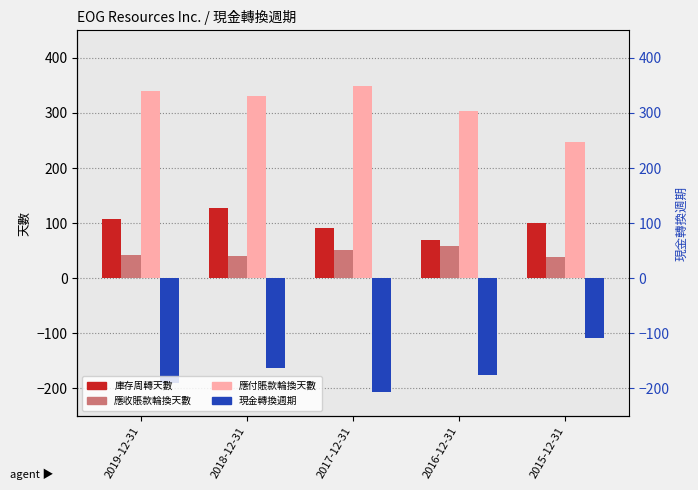

Reading left to right, list all the values displayed in this chart.

庫存周轉天數: 108	127	91	70	100
應收賬款輪換天數: 42	40	52	58	39
應付賬款輪換天數: 340	331	349	304	247
現金轉換週期: -190	-164	-206	-176	-108